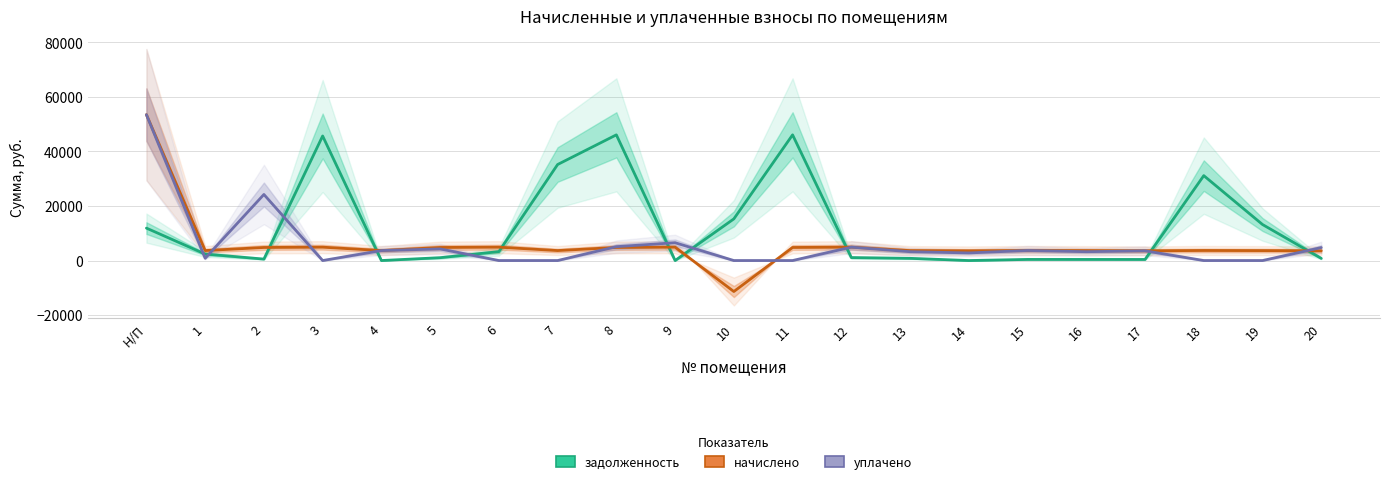

True or false: начислено has more than 2 points higher than both neighbors.

True